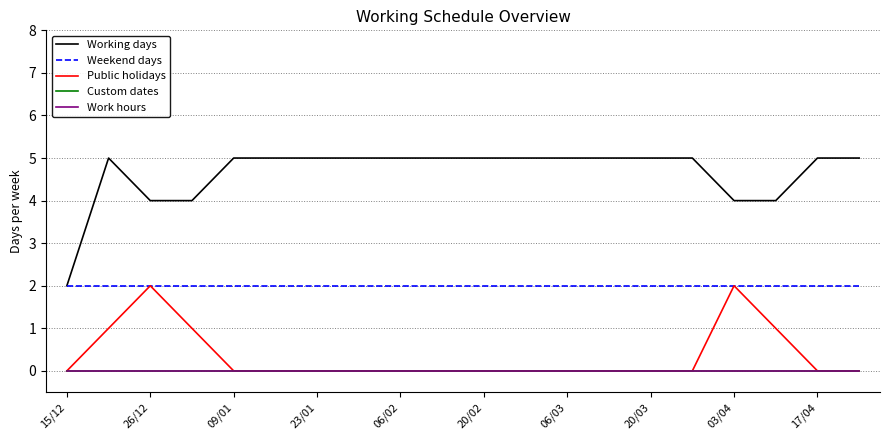

Does the chart display data point markers on the line(s)?

No